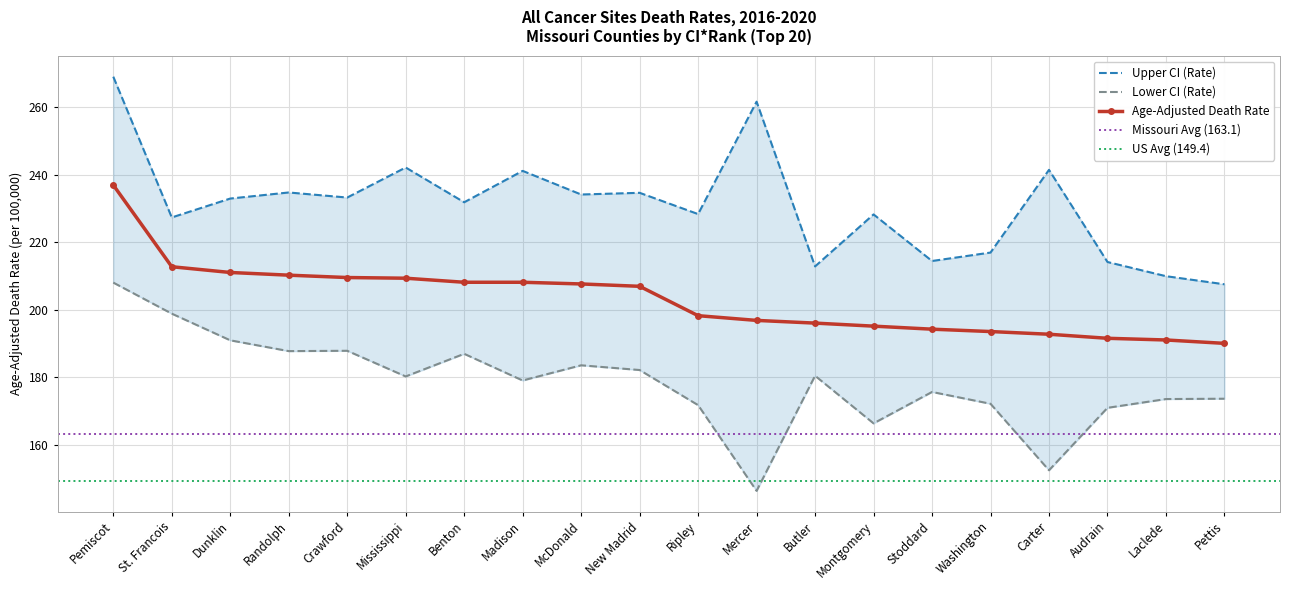

The value of Age-Adjusted Death Rate at Pettis is 190.1. True or false?

True